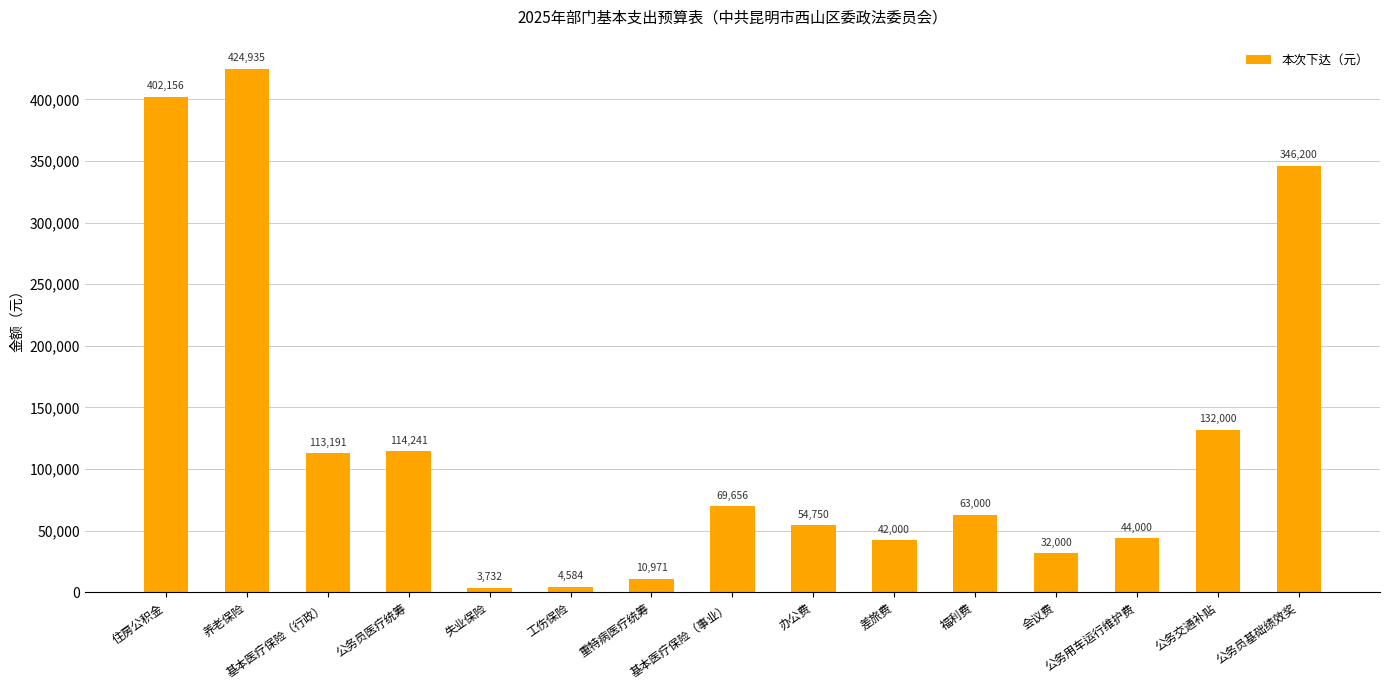

Where is the data nearest to the value 214333?

公务交通补贴